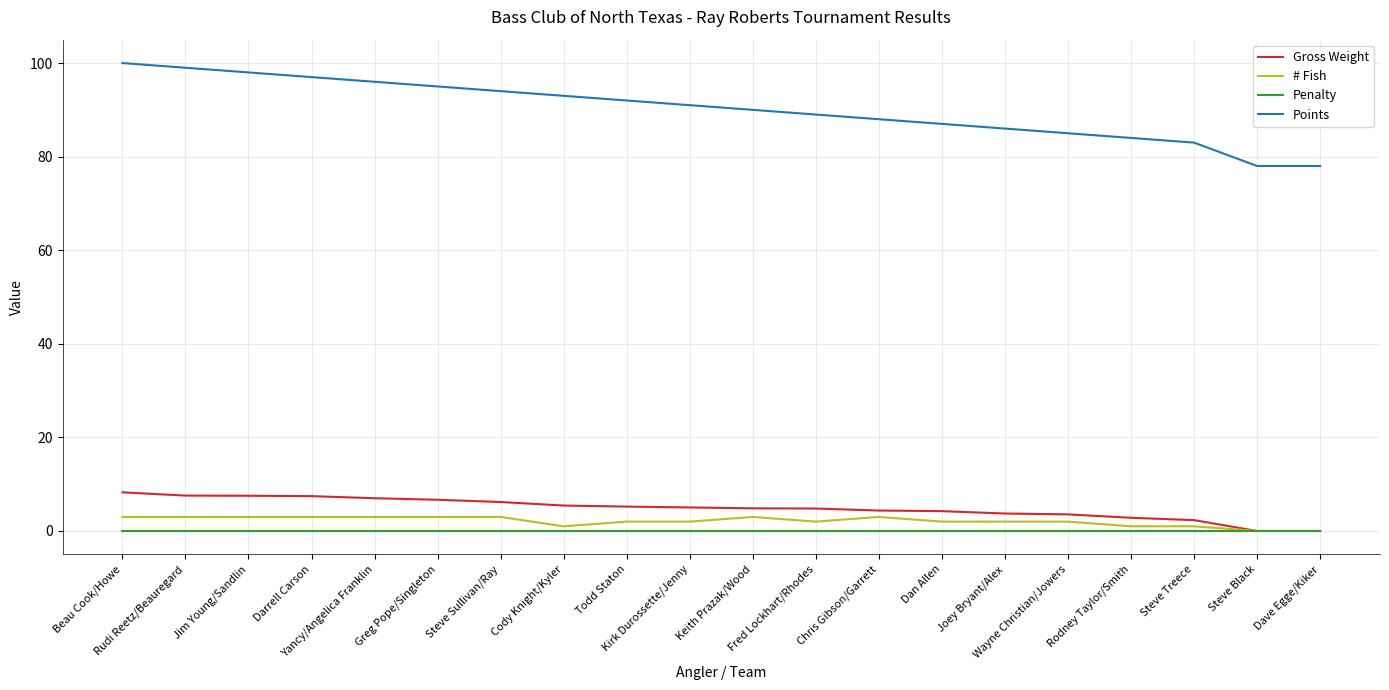

What are all the series names shown in the legend?

Gross Weight, # Fish, Penalty, Points